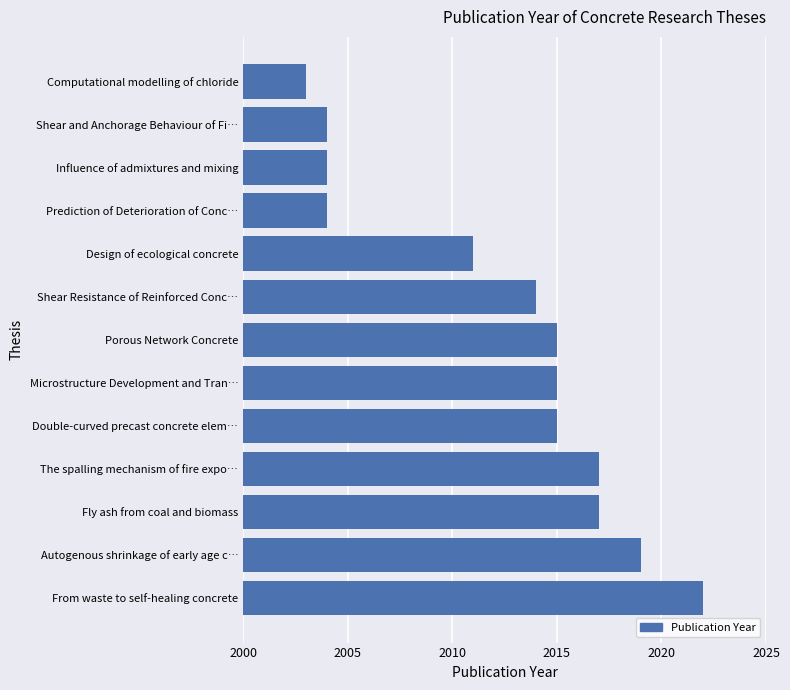

What is the difference between the maximum and second lowest values?

18